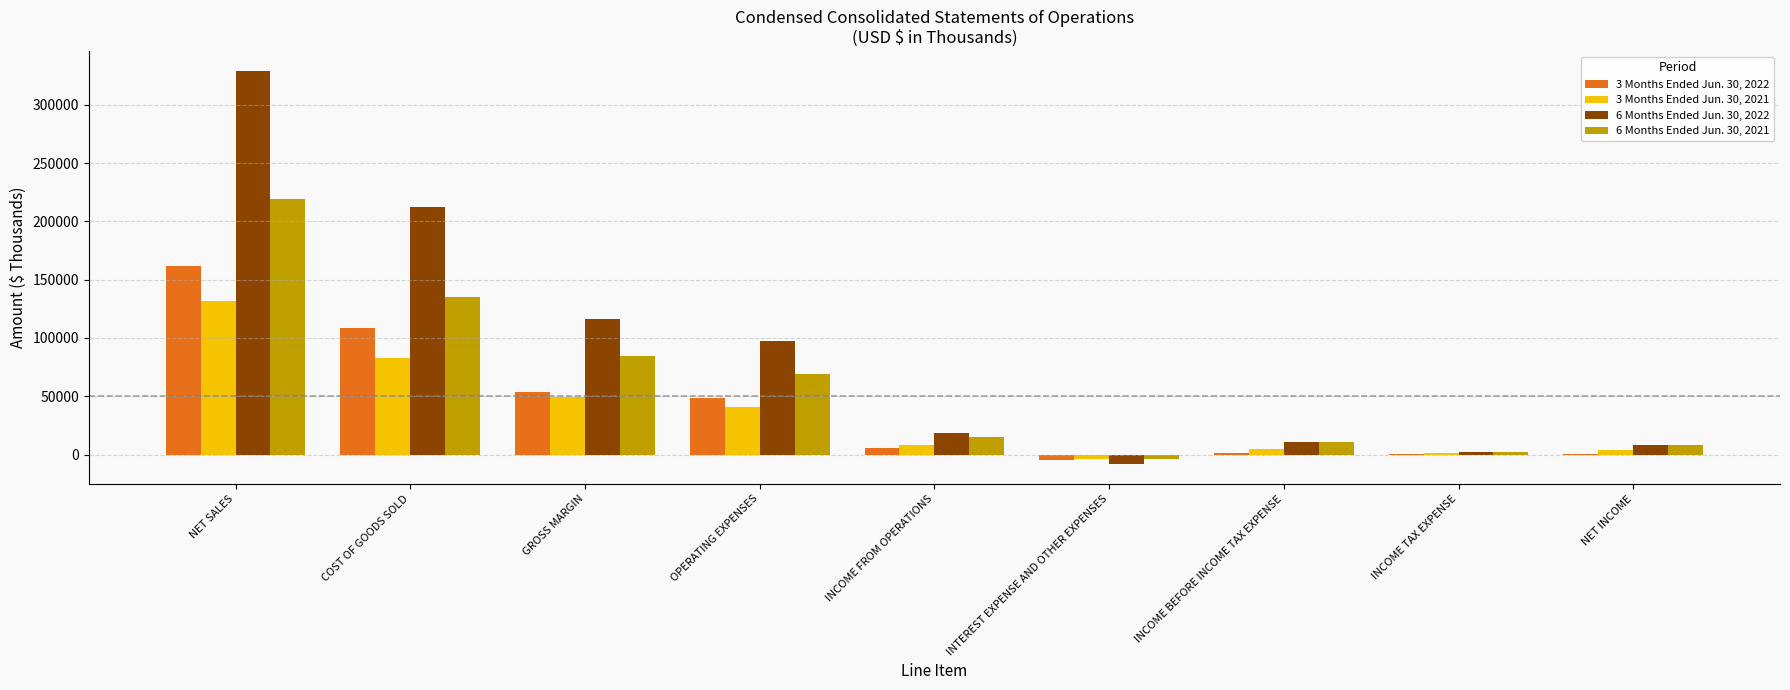

What is the spread (max minus min) of values at INCOME BEFORE INCOME TAX EXPENSE?

9619